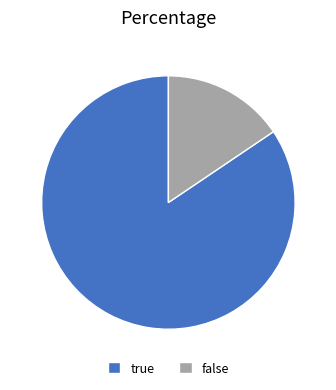

Does false account for over 50% of the chart?

No